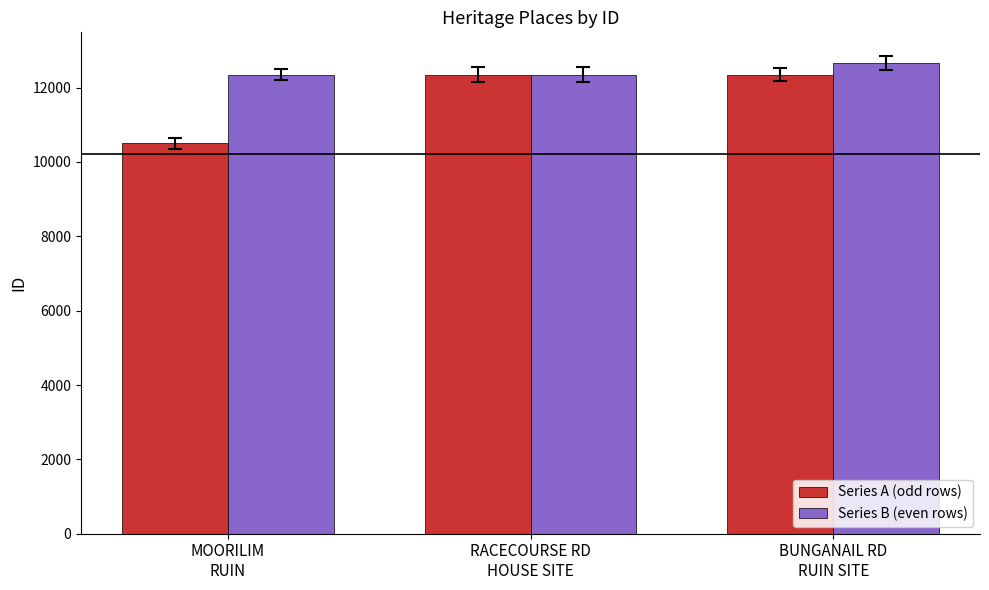

Count the number of data series in this chart.

2